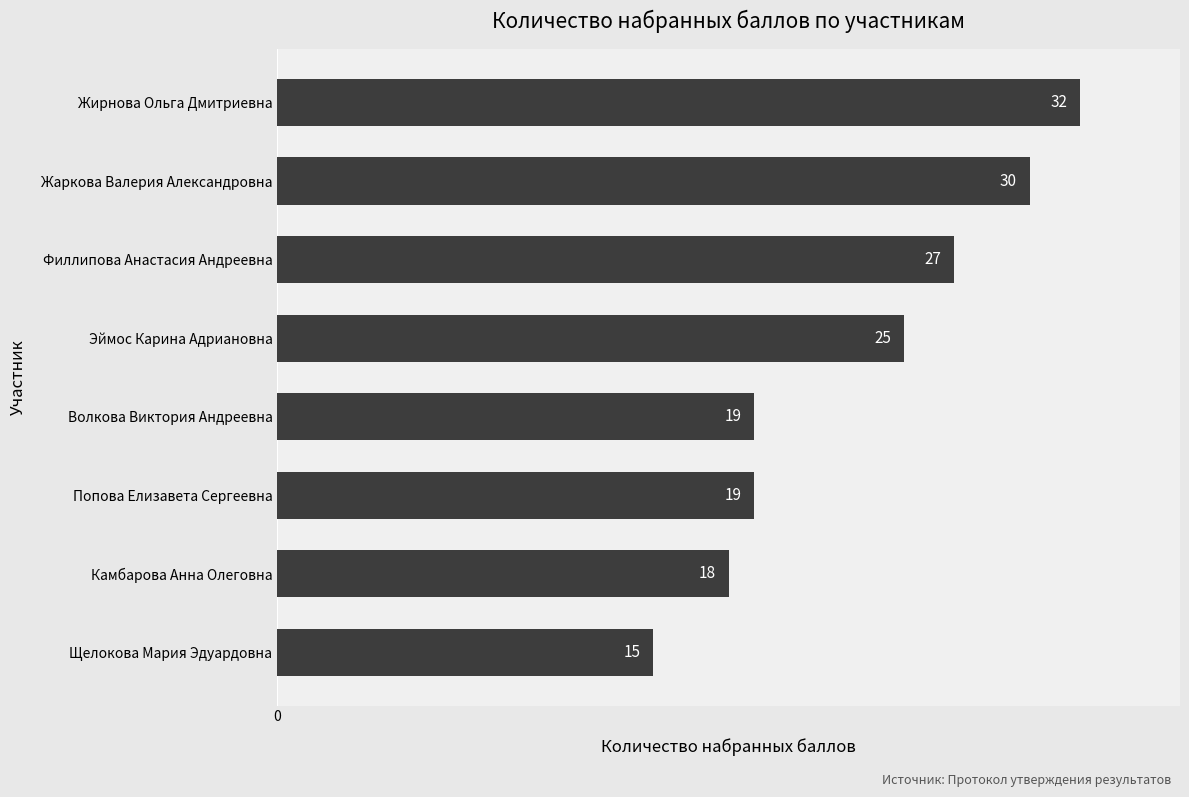

How many bars are there in total?

8